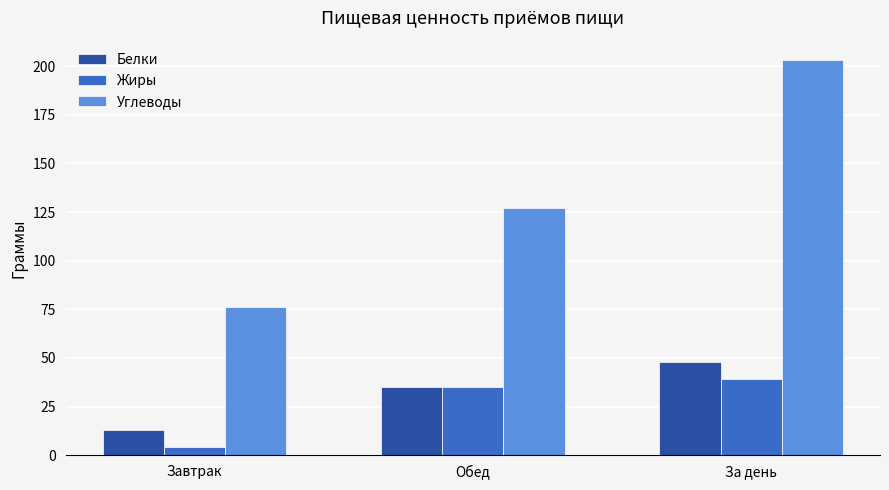

What is the label of the 3rd bar from the right?

Завтрак